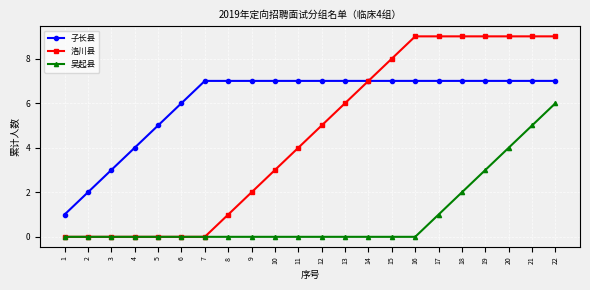

Which series has the largest total across all categories?

子长县